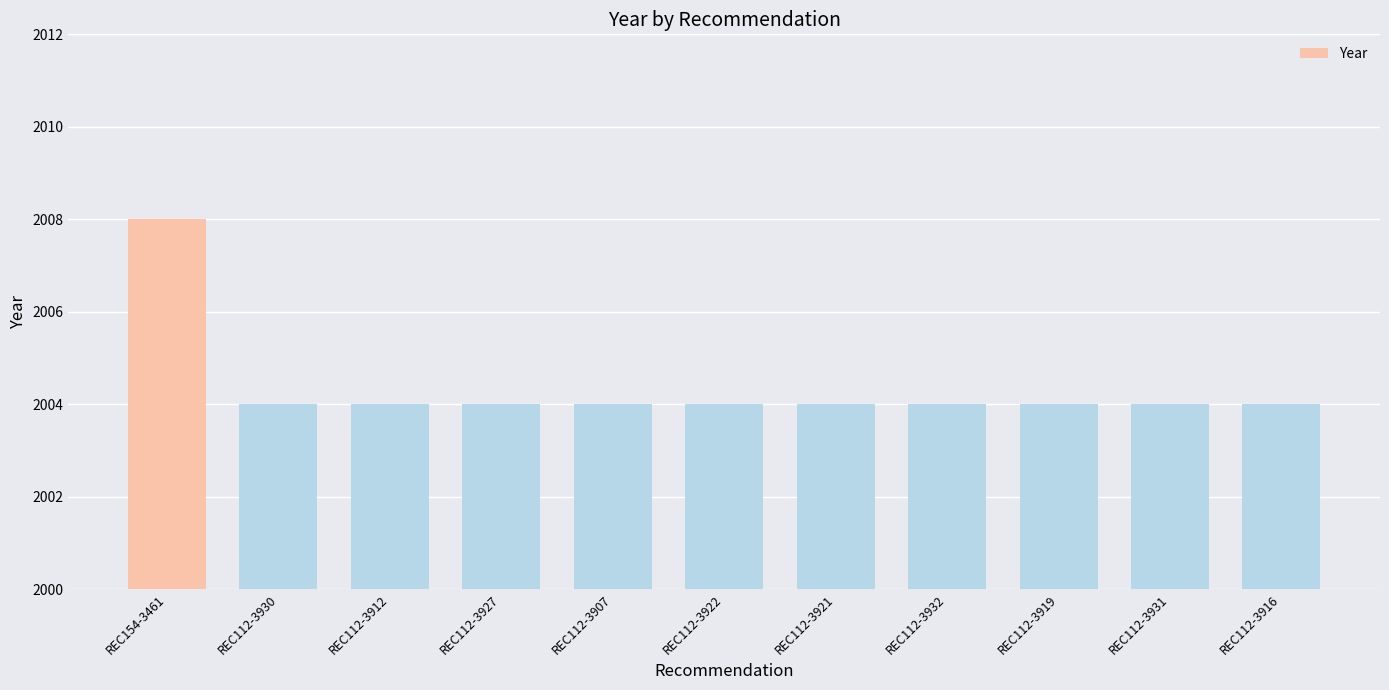

Reading right to left, list all the values displayed in this chart.

REC112-3916=2004	REC112-3931=2004	REC112-3919=2004	REC112-3932=2004	REC112-3921=2004	REC112-3922=2004	REC112-3907=2004	REC112-3927=2004	REC112-3912=2004	REC112-3930=2004	REC154-3461=2008